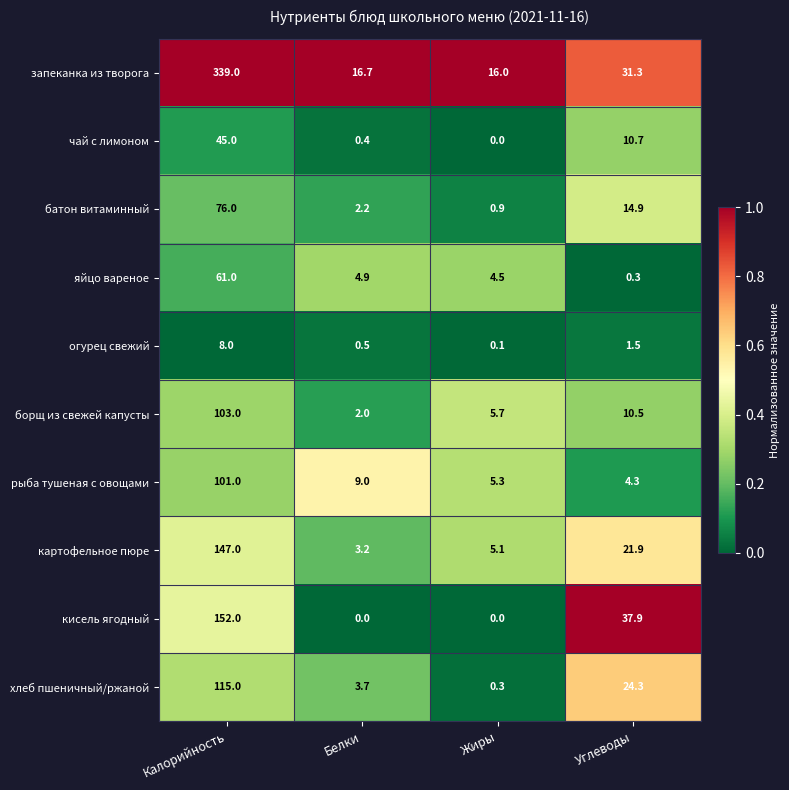

Which series has the largest total across all categories?

запеканка из творога